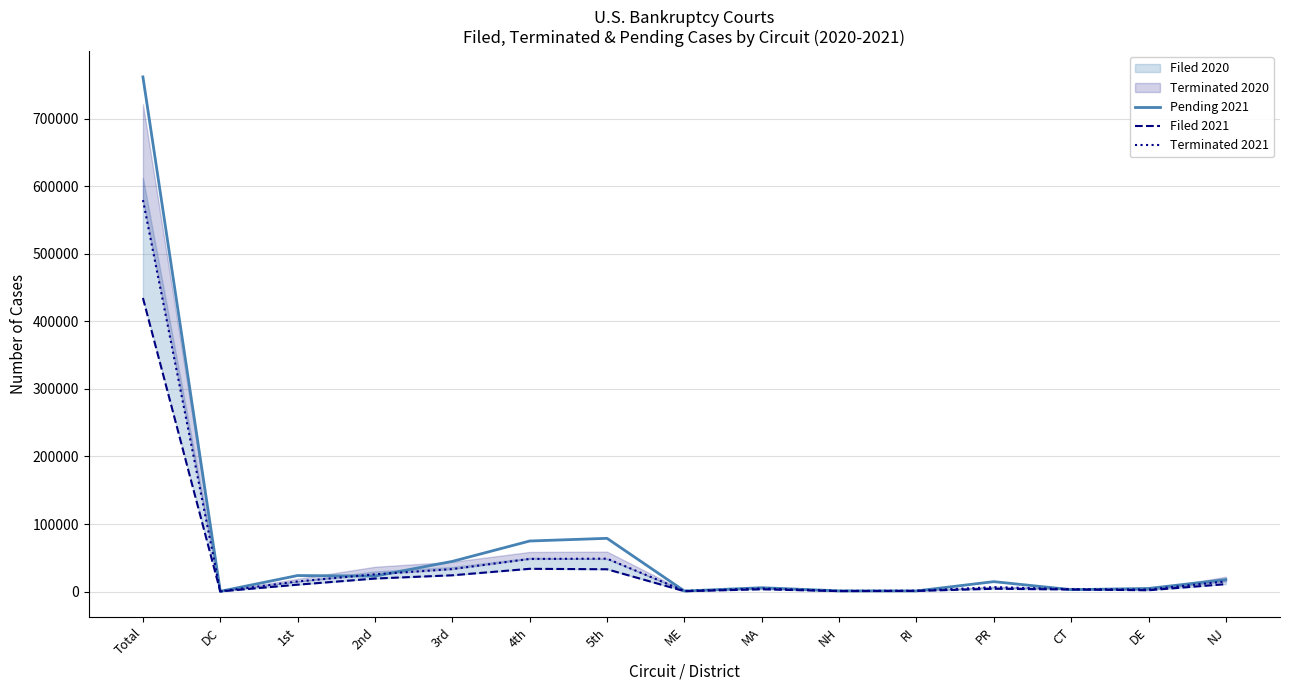

What is the minimum value shown in the chart?

349